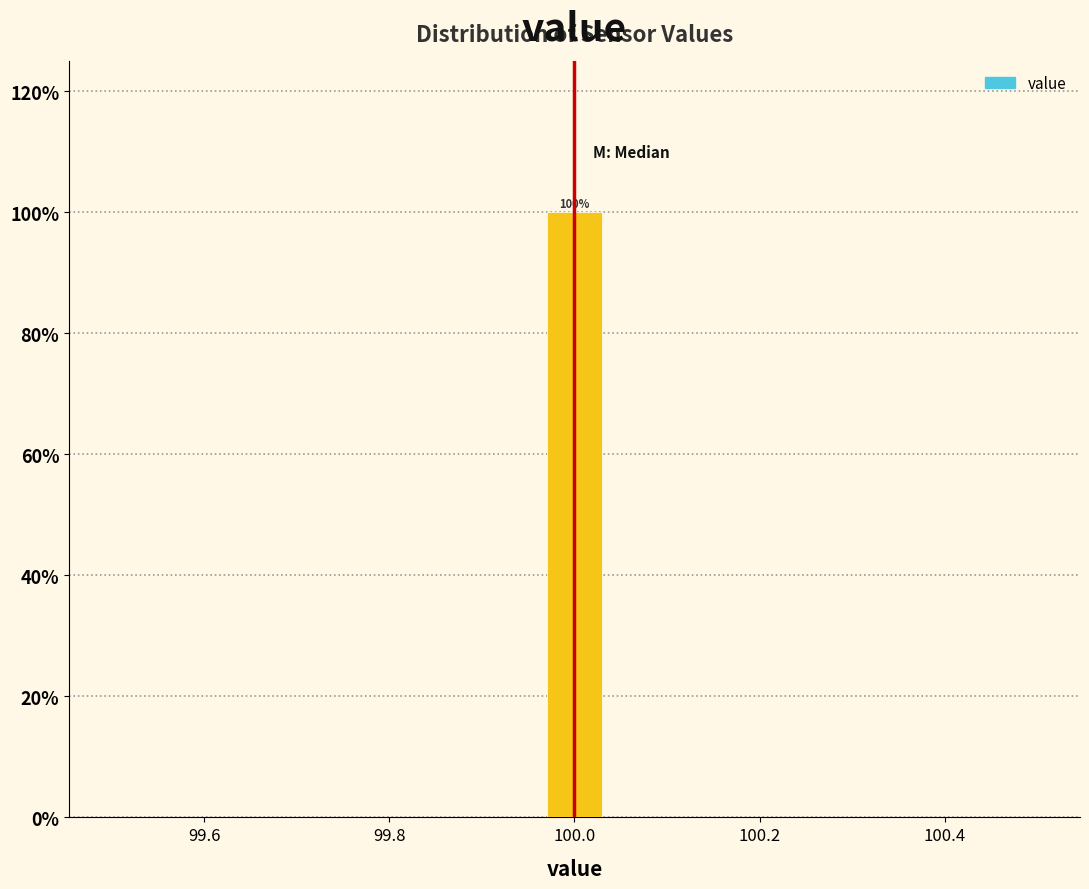

Read against the x-axis, roughly where is the centre of the tallest bar?

100.00